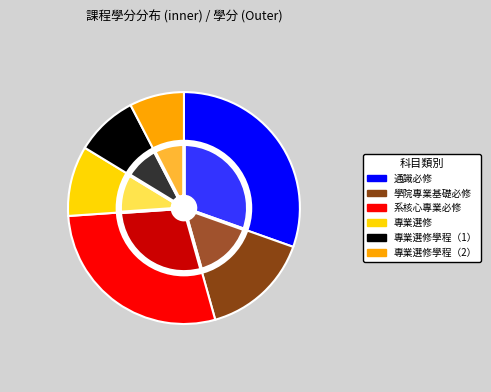

To the nearest percent, what portion does 專業選修 represent?

10%